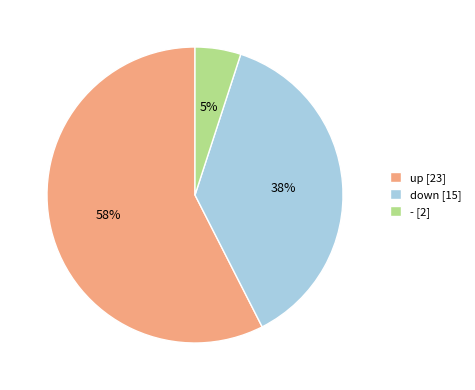

To the nearest percent, what is the average slice percentage?

33%